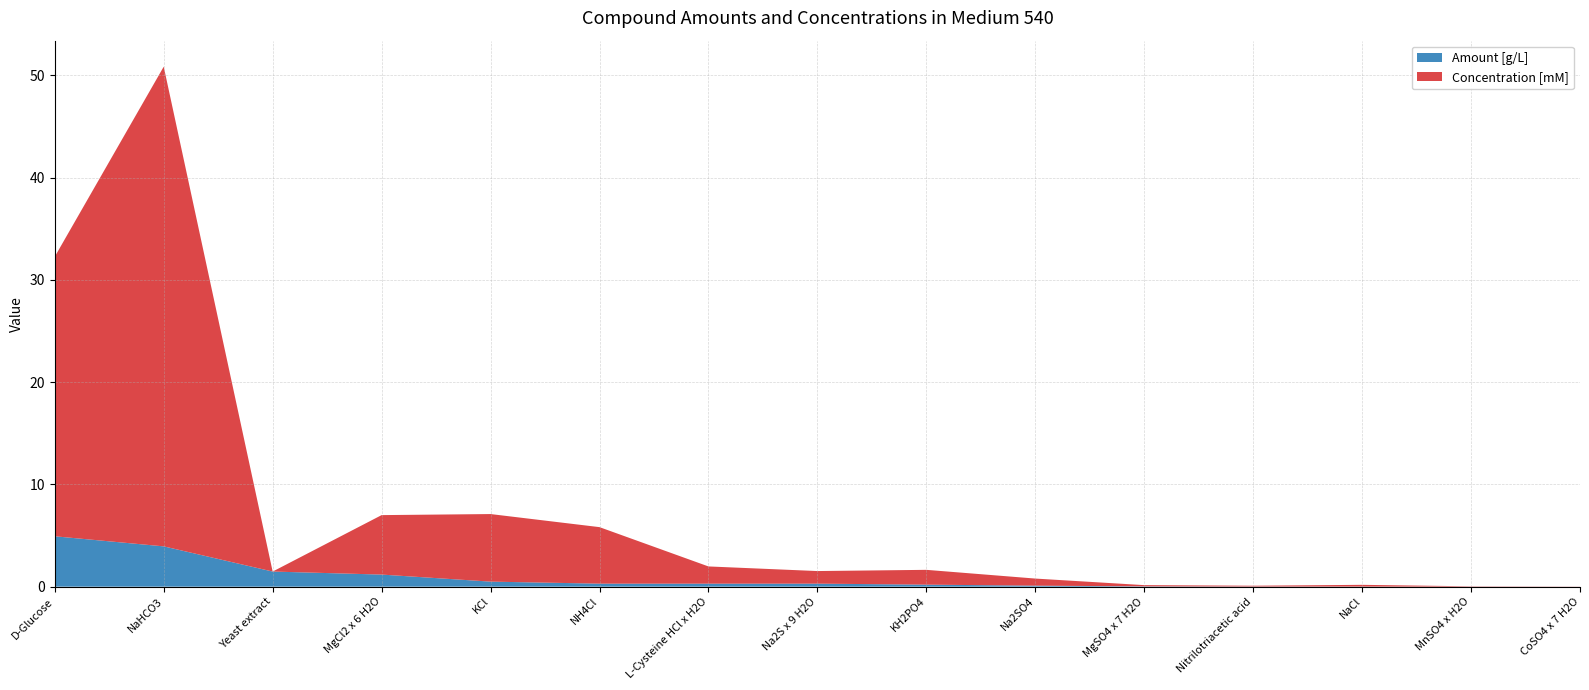

Reading left to right, what are all the values shown in this chart?

Amount [g/L]: 4.9	3.9	1.5	1.2	0.5	0.3	0.3	0.3	0.2	0.1	0.0	0.0	0.0	0.0	0.0
Concentration [mM]: 27.3	46.9	0.0	5.8	6.6	5.5	1.7	1.2	1.4	0.7	0.1	0.1	0.2	0.0	0.0